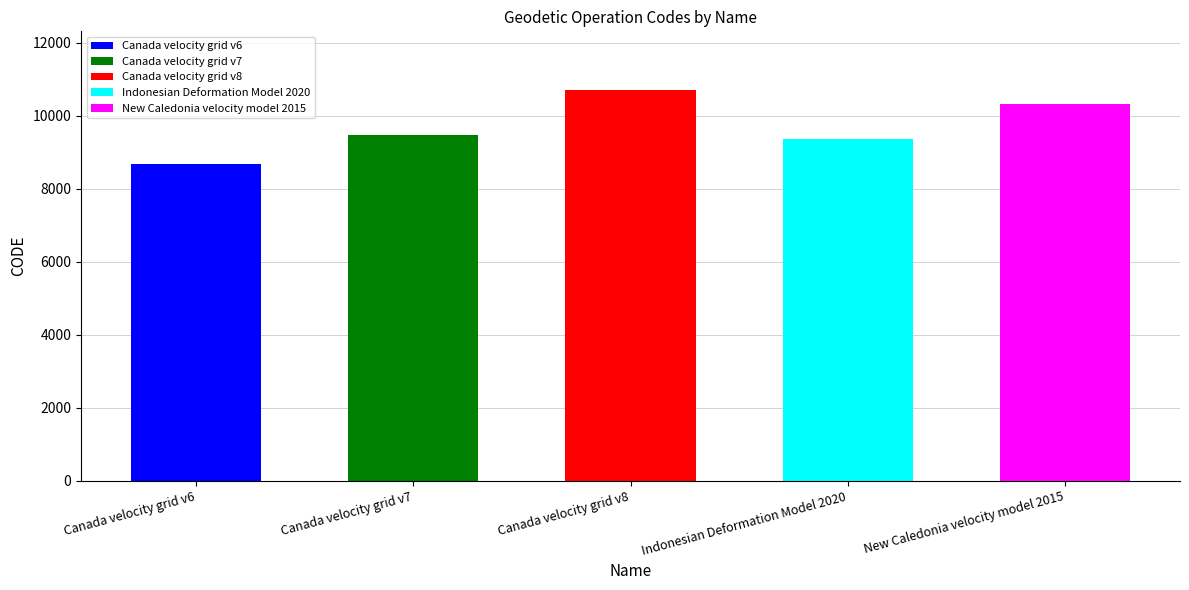

What is the difference between the second highest and minimum values?

1647